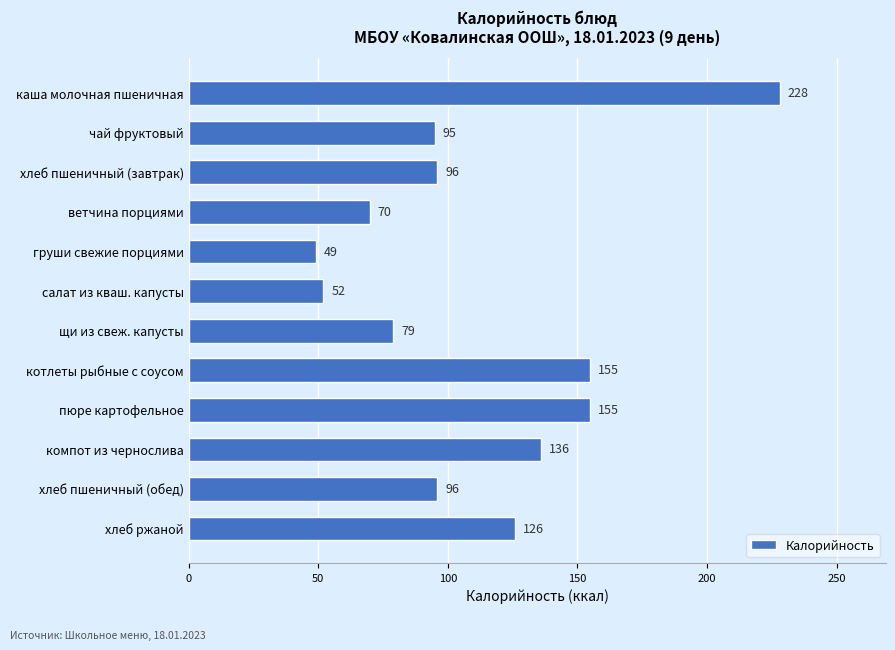

What value does the data have at компот из чернослива, to the nearest 5?

135